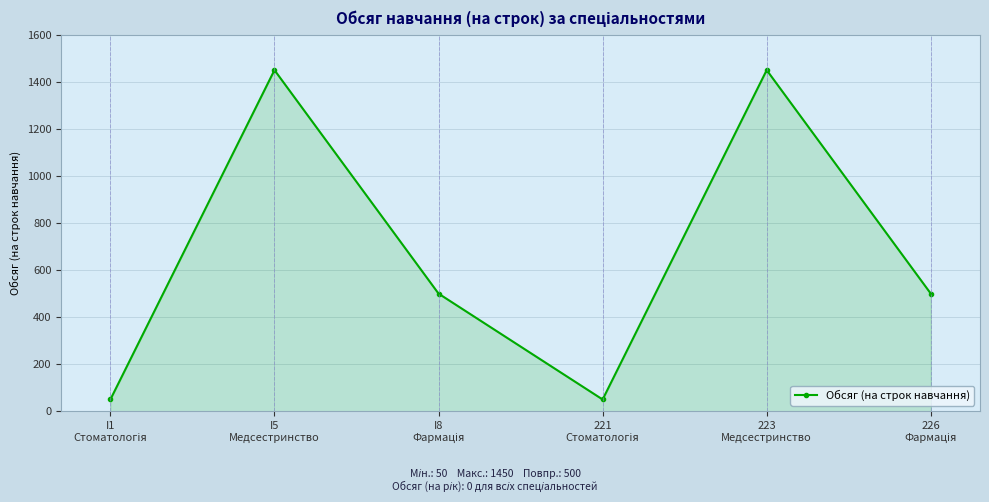

What is the difference between the second highest and minimum values?

1400